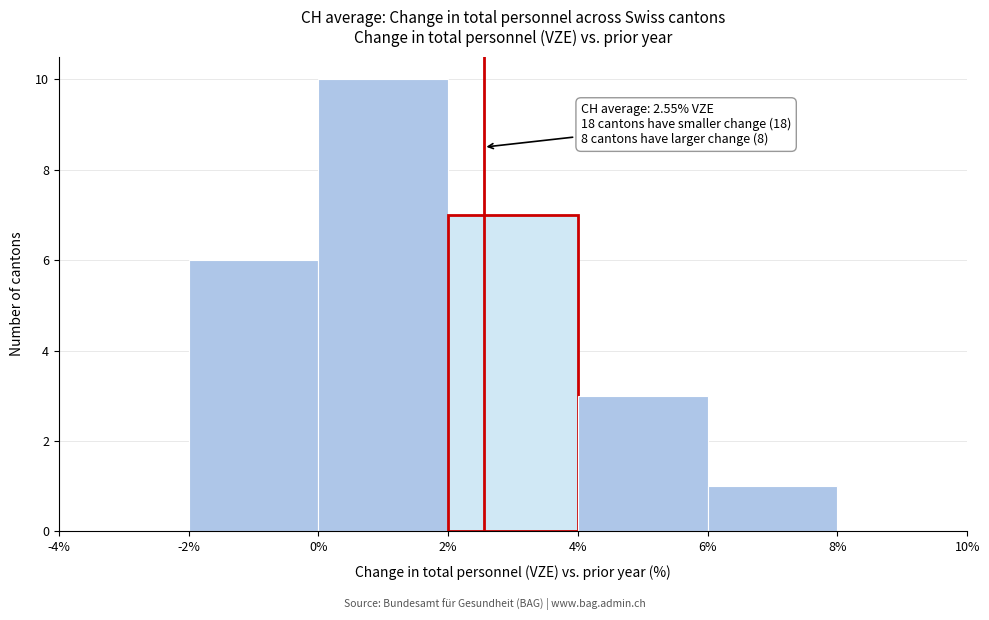

Which range on the x-axis has the tallest bar?

0% to 2%